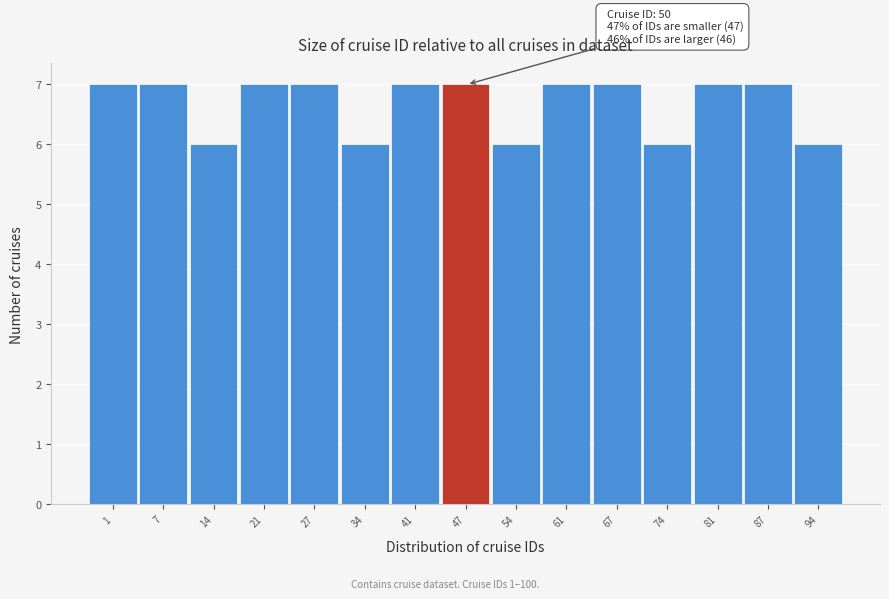

Reading left to right, extract all data points from this chart.

7	7	6	7	7	6	7	7	6	7	7	6	7	7	6